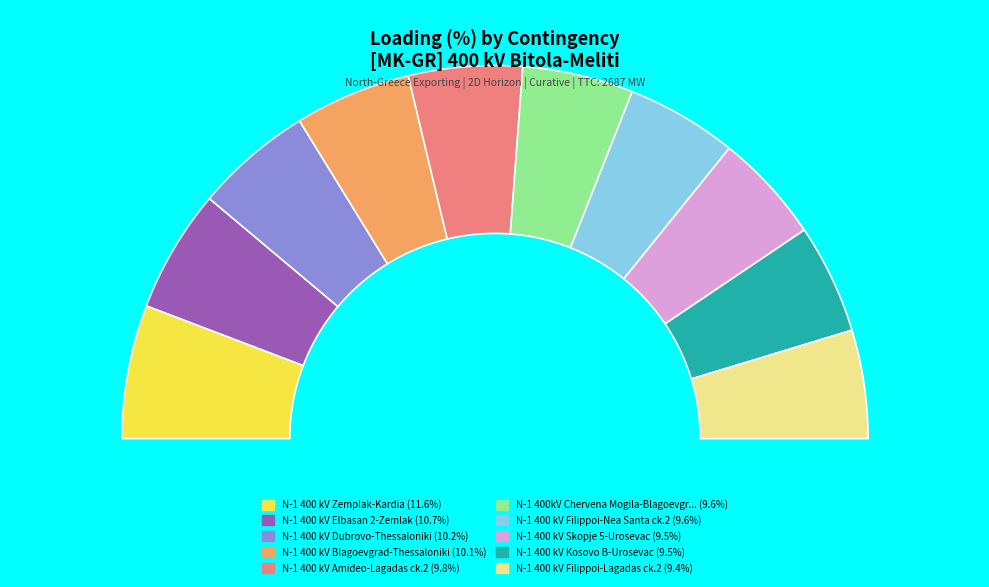

What percentage is the N-1 400kV Chervena Mogila-Blagoevgrad slice, to the nearest percent?

10%